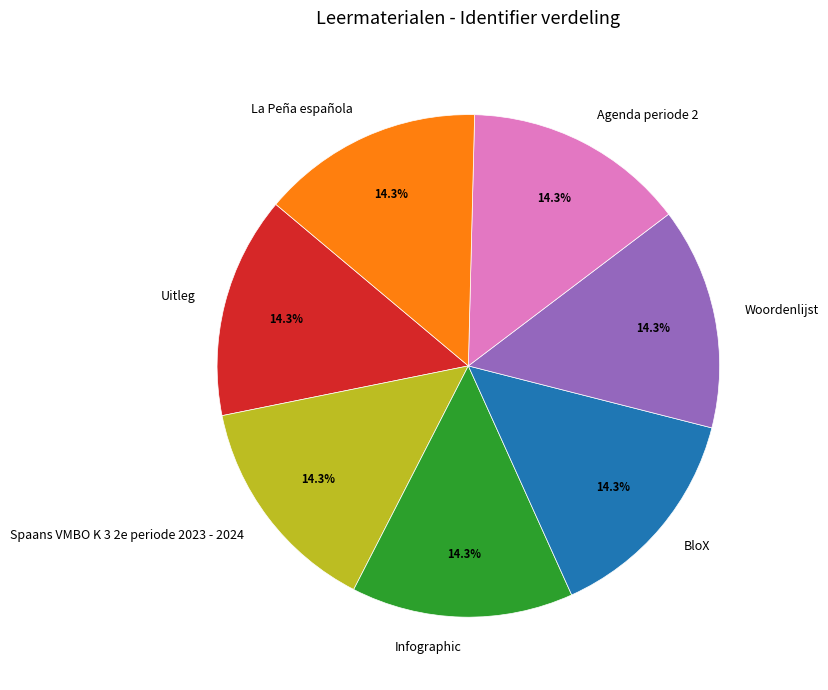

Does Woordenlijst represent more than half of the total?

No